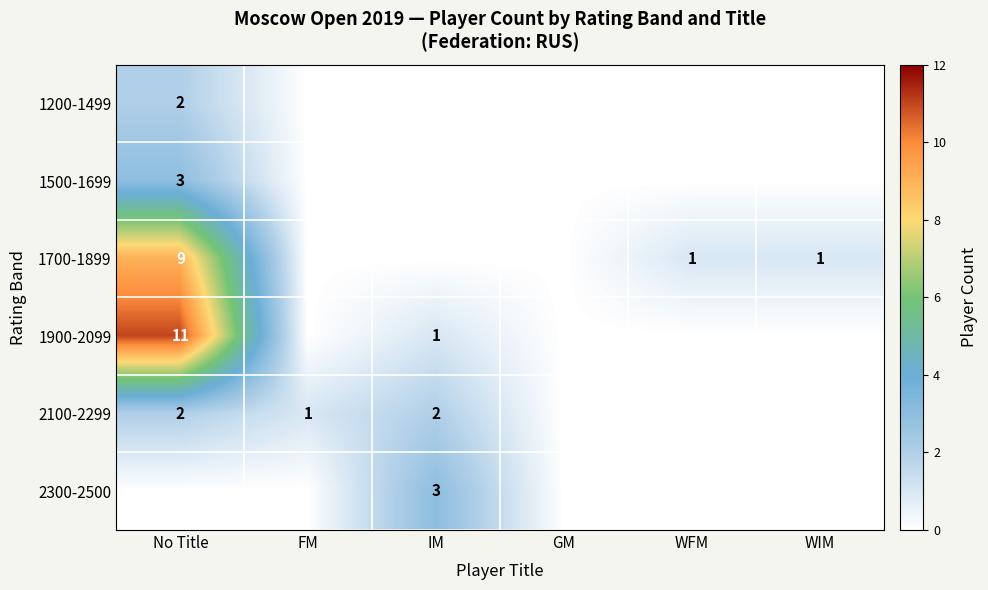

Which label corresponds to the largest value in the chart?

No Title